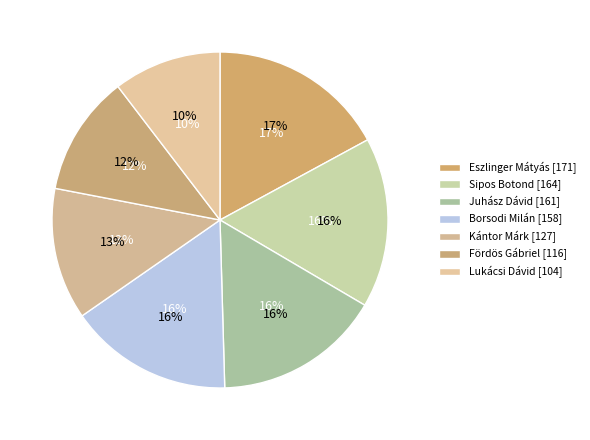

What is the change in value from Borsodi Milán to Kántor Márk?

-31